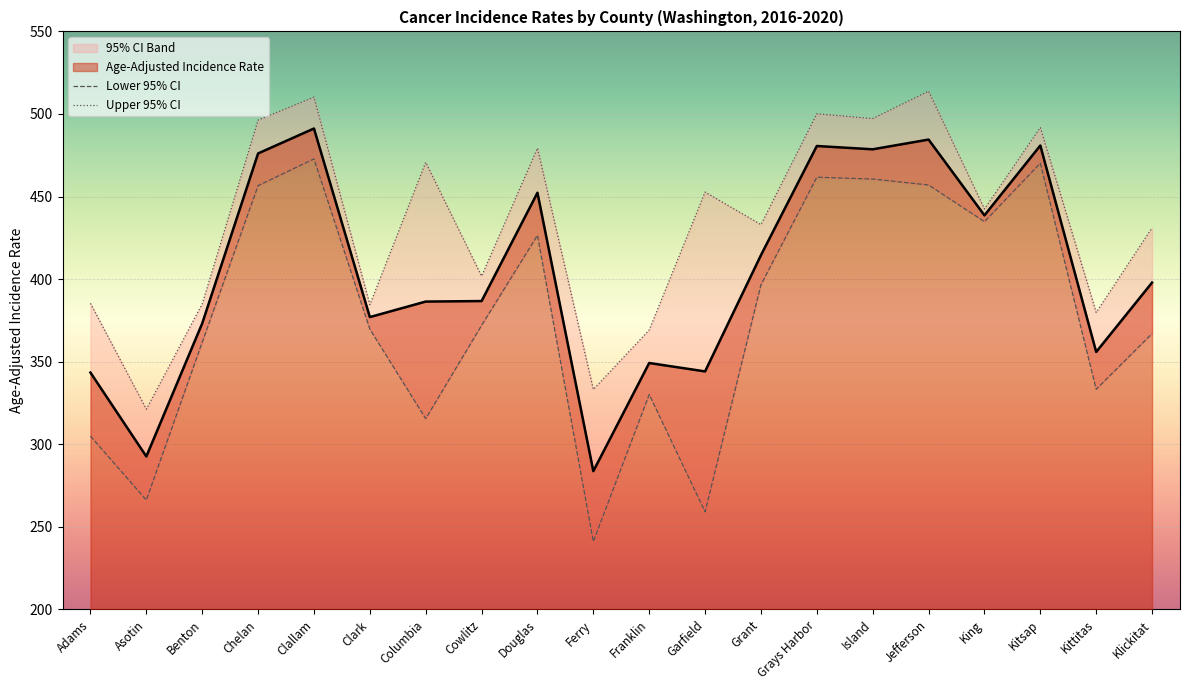

True or false: Lower 95% CI and Upper 95% CI intersect in this chart.

False